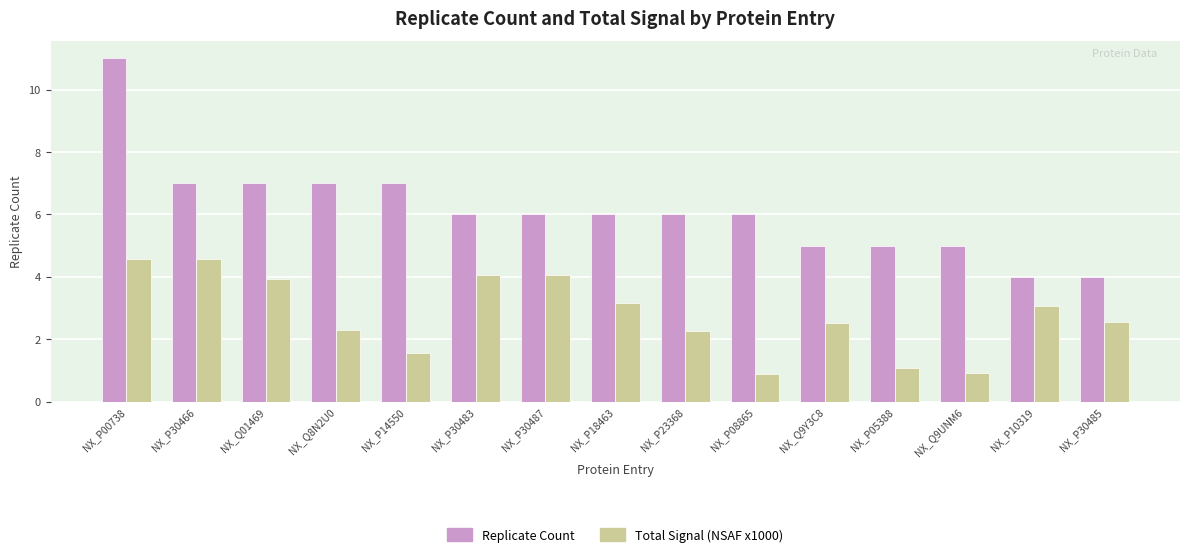

Which category has the highest value across all series?

NX_P00738